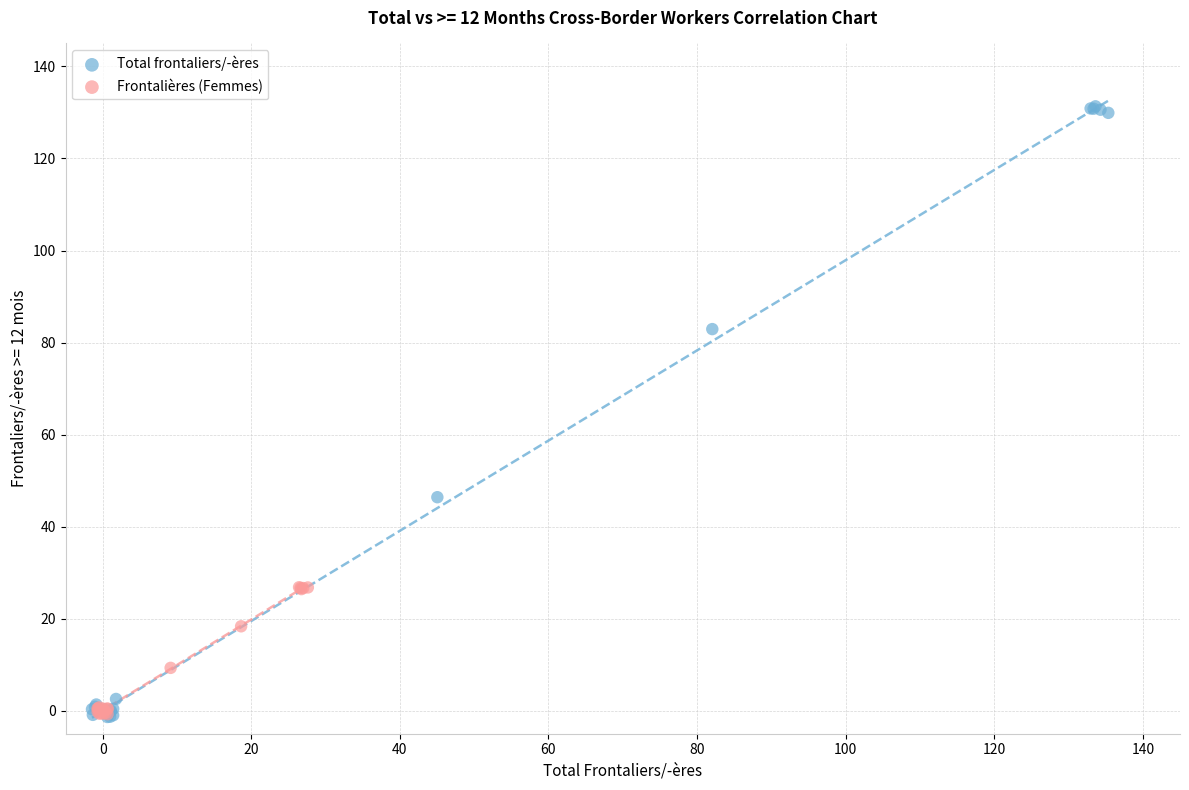

Which series has the widest spread of Y values?

Total frontaliers/-ères